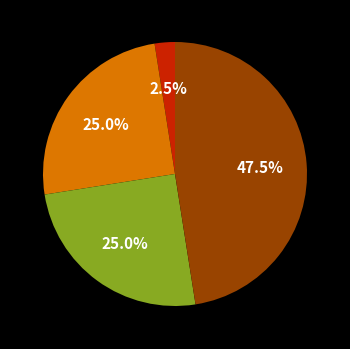

Is there a majority slice in this chart?

No